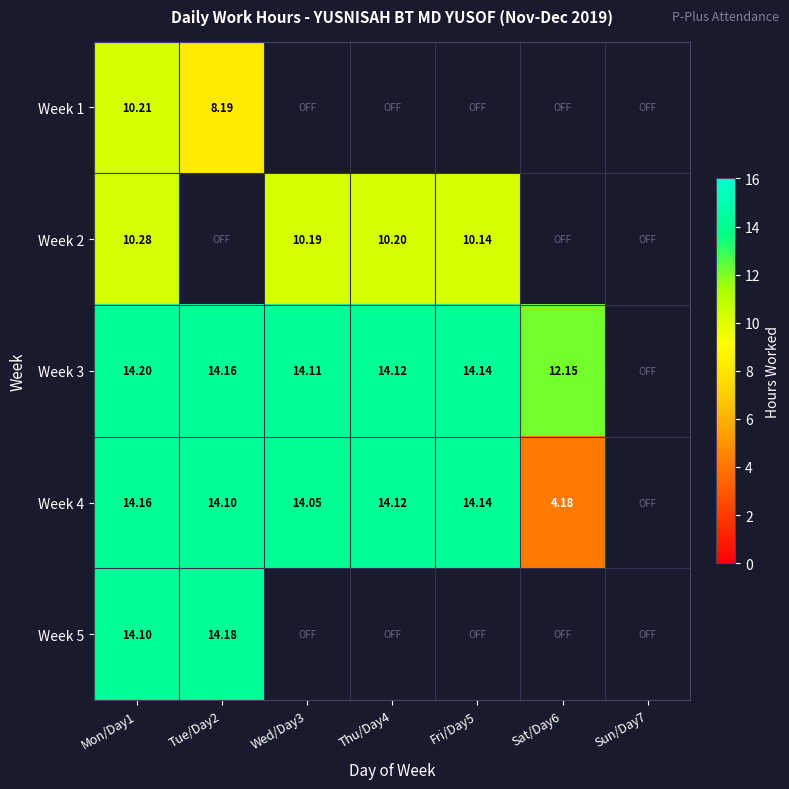

Is the value of Week 2 at Thu/Day4 greater than the value of Week 1 at Tue/Day2?

Yes